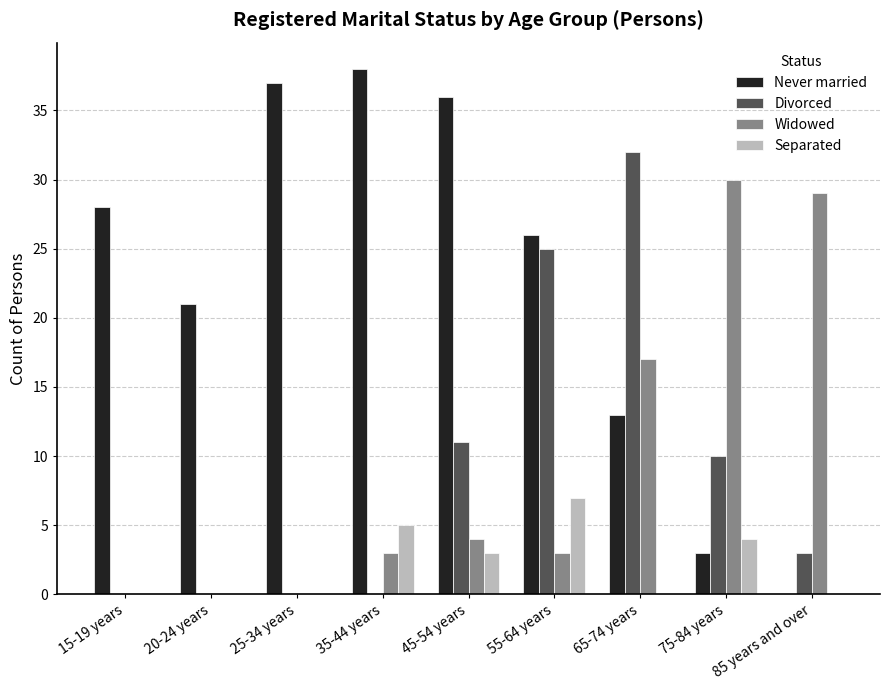

Which category has the highest value across all series?

35-44 years